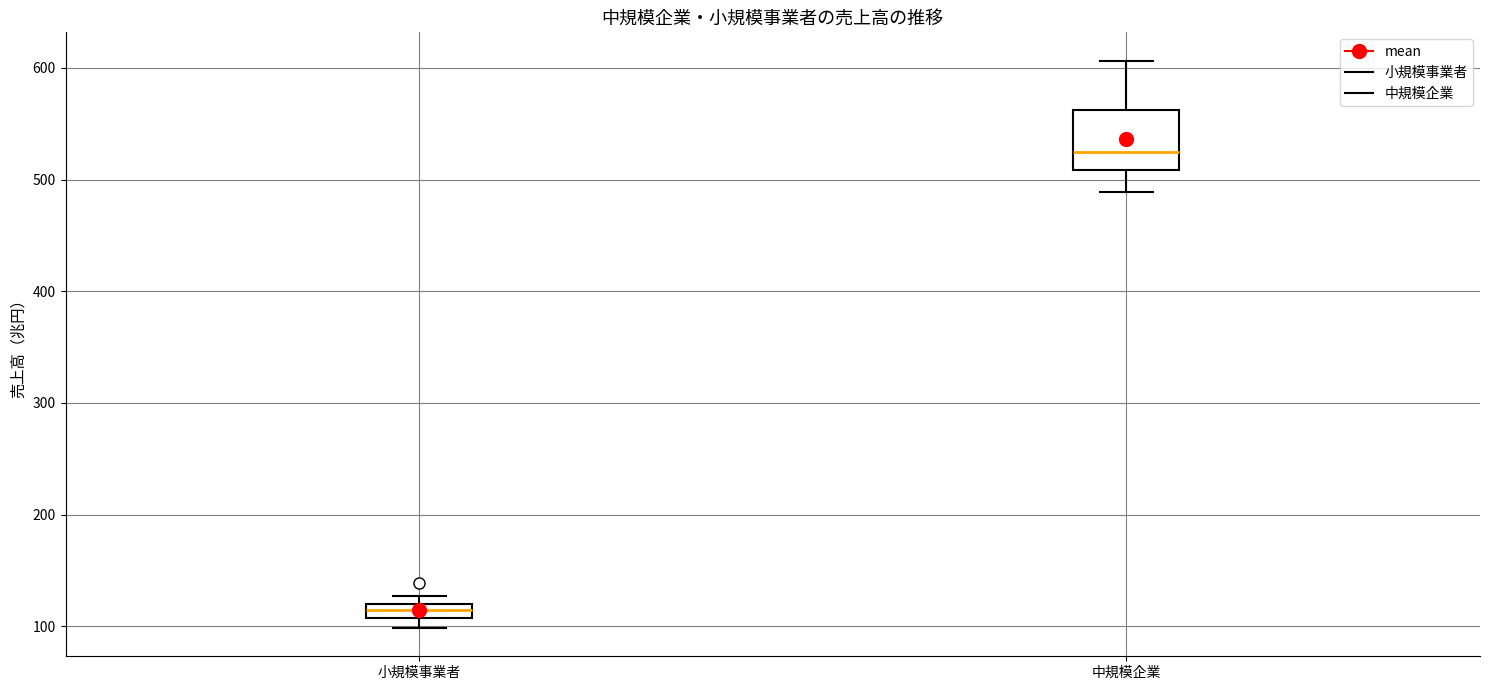

Which box's median line is the highest?

中規模企業